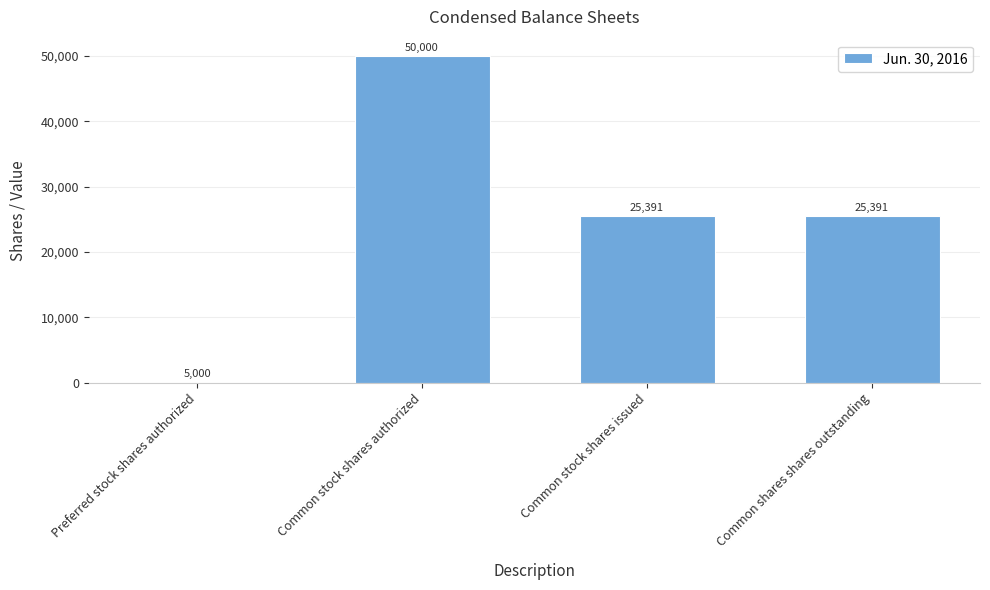

Reading left to right, transcribe all the data shown in this chart.

Preferred stock shares authorized=0	Common stock shares authorized=50000	Common stock shares issued=25431	Common shares shares outstanding=25431